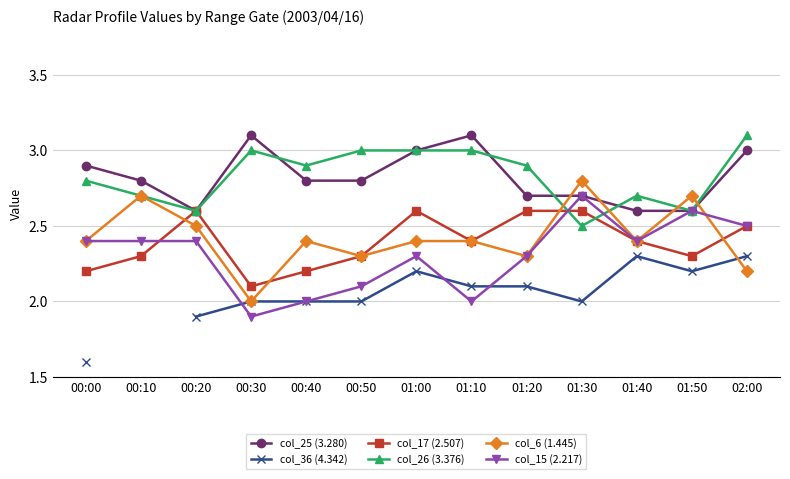

What are all the series names shown in the legend?

col_25 (3.280), col_36 (4.342), col_17 (2.507), col_26 (3.376), col_6 (1.445), col_15 (2.217)